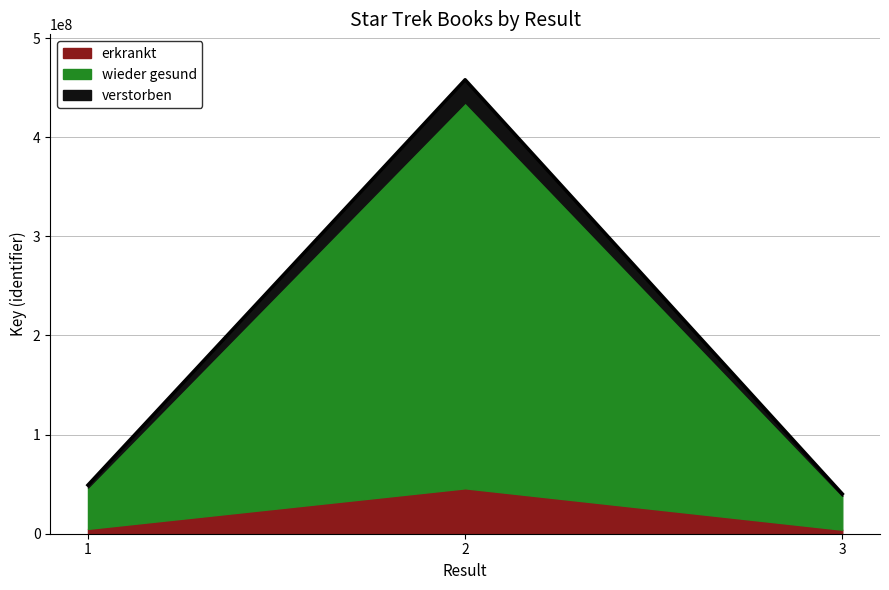

Which has a higher value, 2 or 1?

2